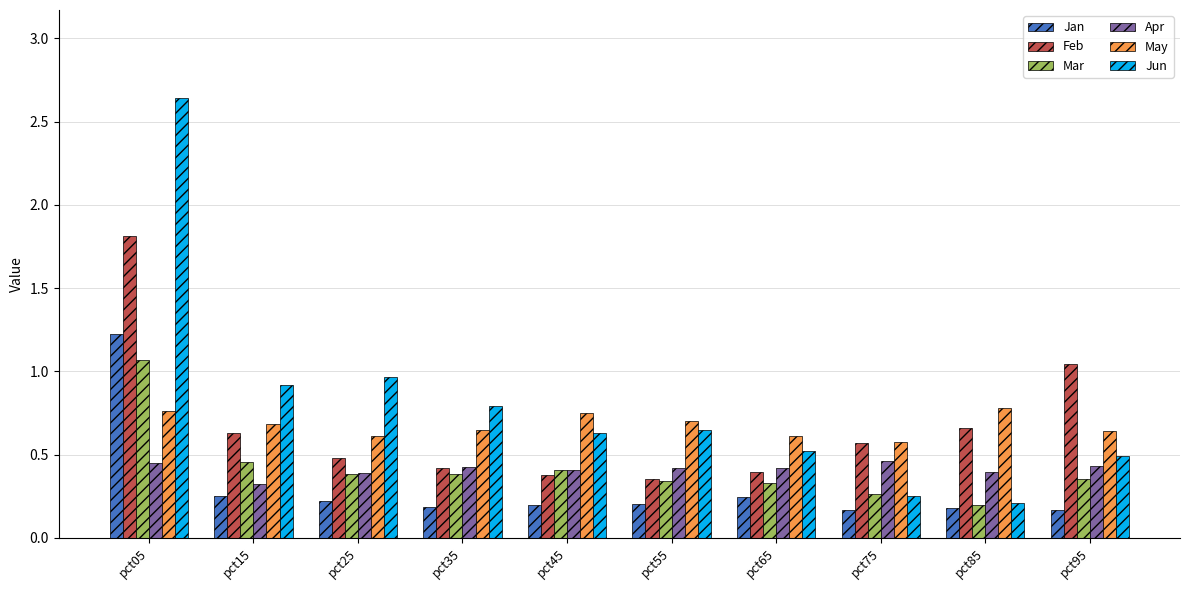

At which label does Feb reach its peak?

pct05